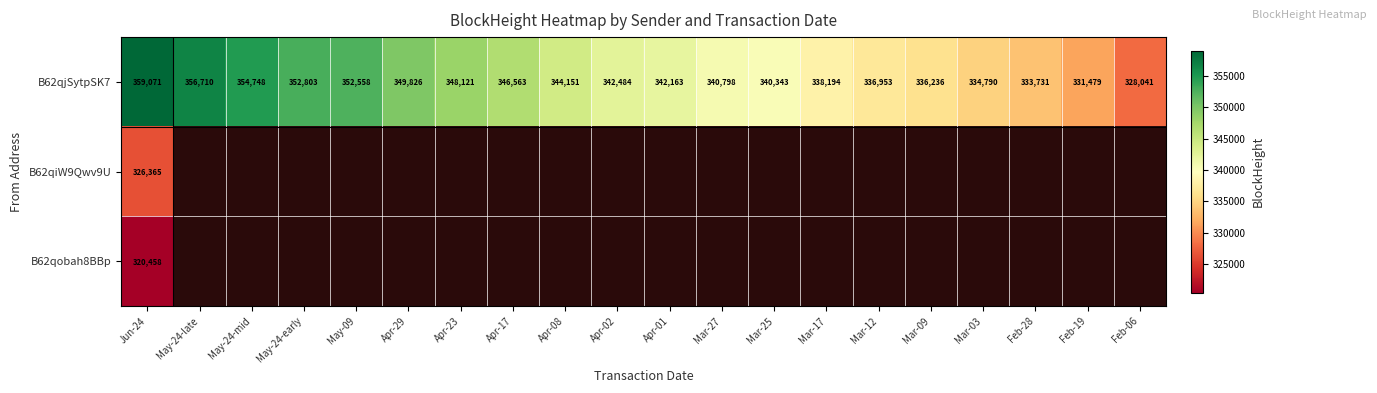

At 9, list the series in order from smallest to largest.

B62qiW9Qwv9UnKfNKdBm6hRLNDobv46rVhX1trG, B62qobah8BBp34HWJWxaPNHYUhniaKnRGFikjoK, B62qjSytpSK7aEauBprjXDSZwc9ai4YMv9tpmXL